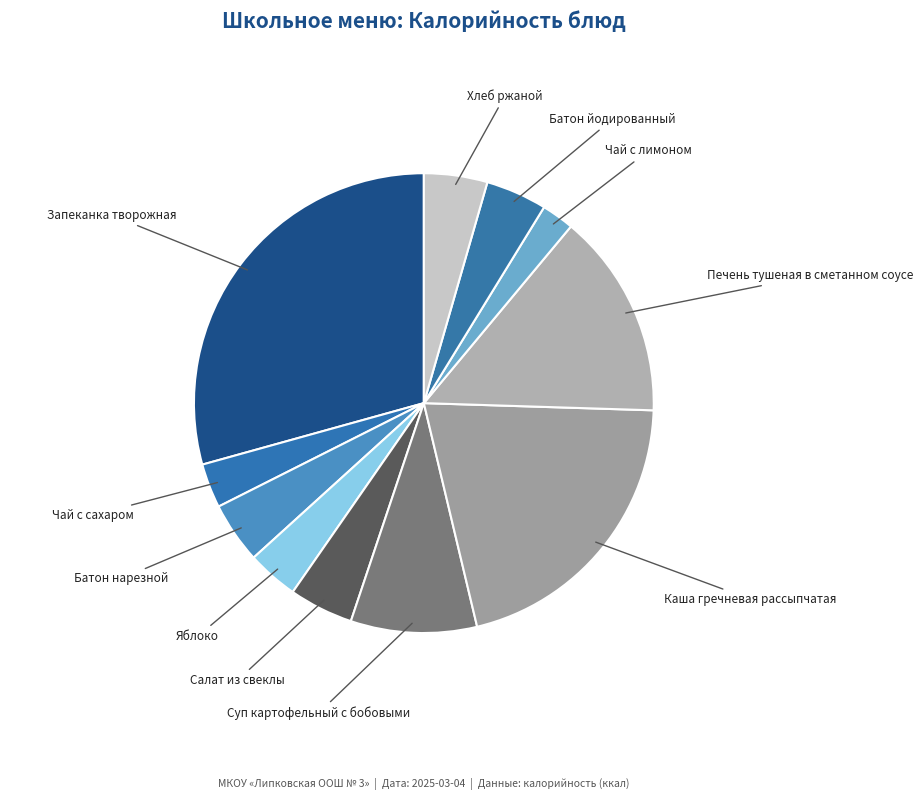

How many slices are in this pie chart?

11